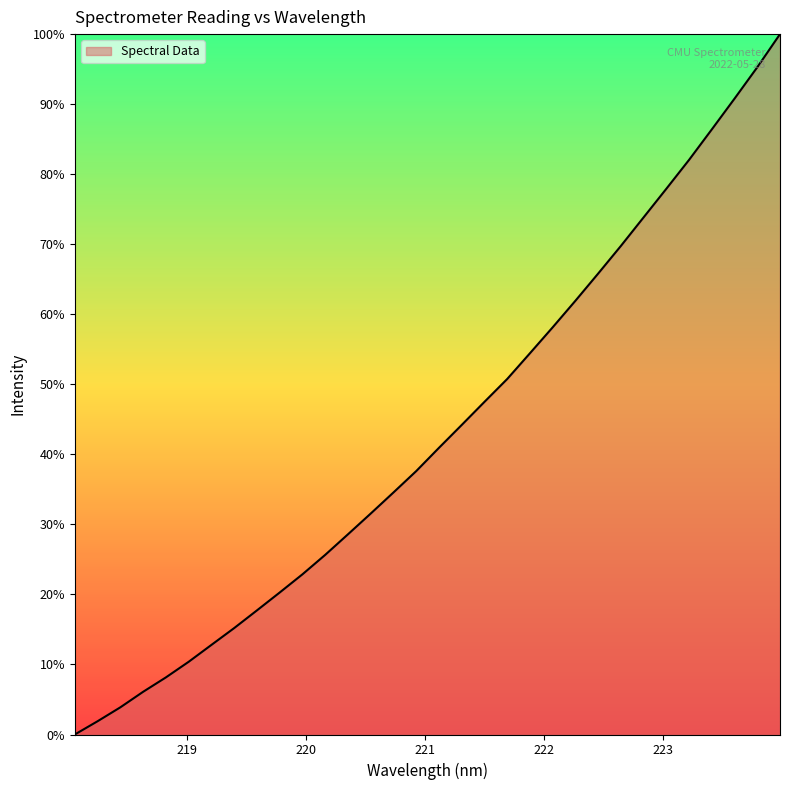

How many values exceed 40?

16